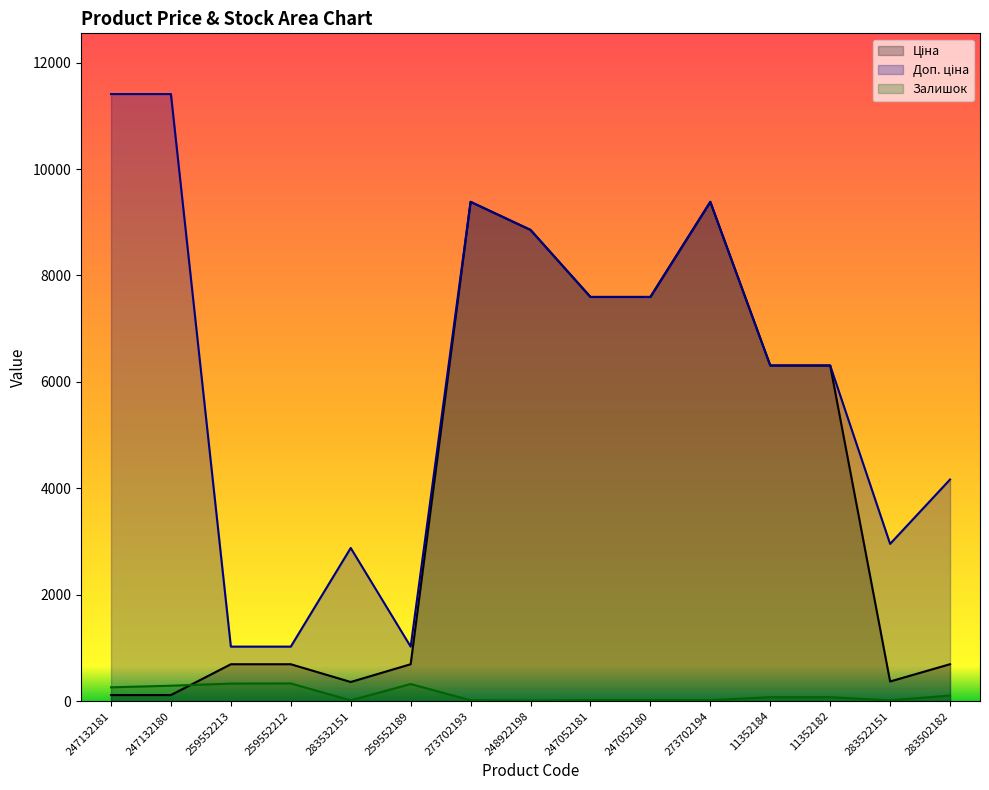

What is the difference between the highest and lowest values at 283502182?

4059.6